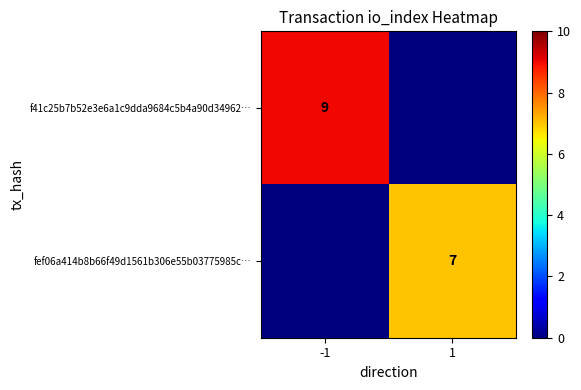

How many series are shown in this chart?

2